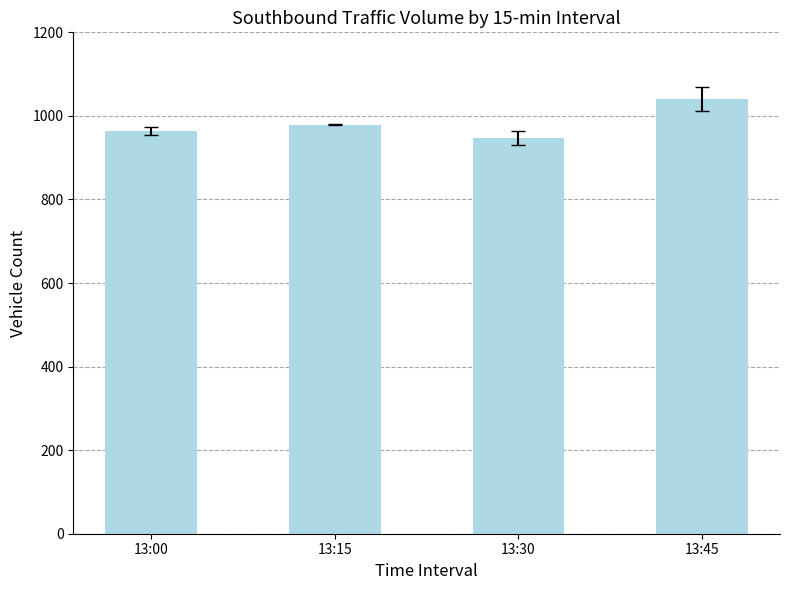

What is the difference between the second highest and second lowest values?

16